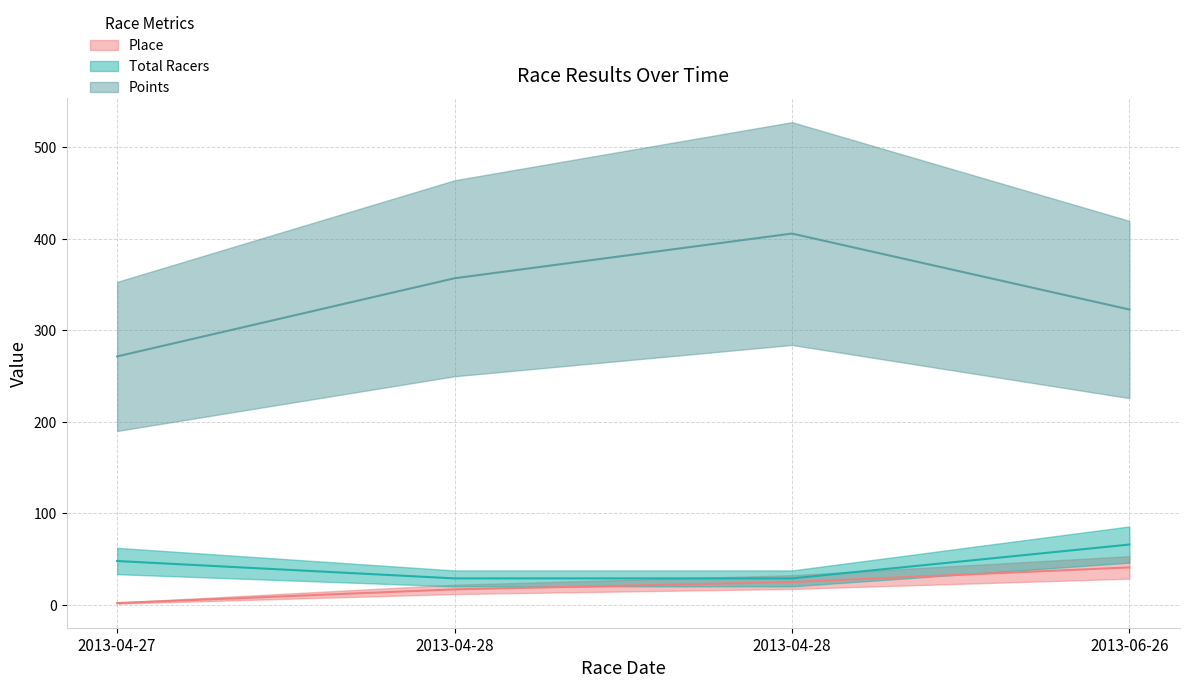

Which series has the largest range (max minus min)?

Points